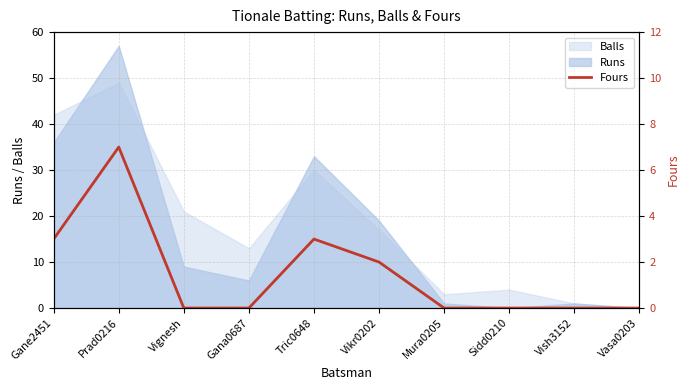

Which label corresponds to the largest value in the chart?

Prad0216